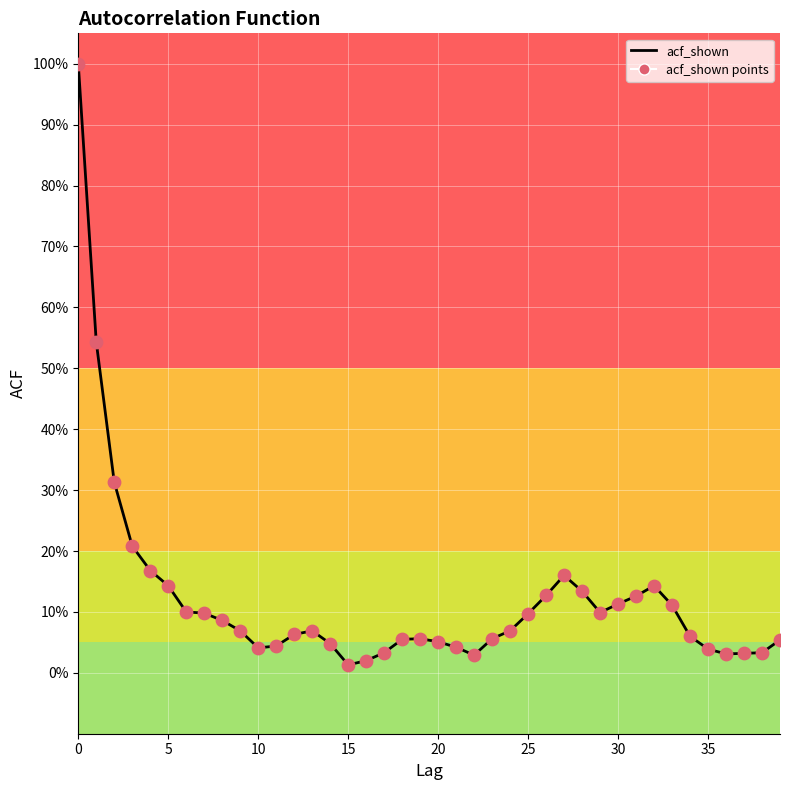

Does the chart have visible grid lines?

Yes